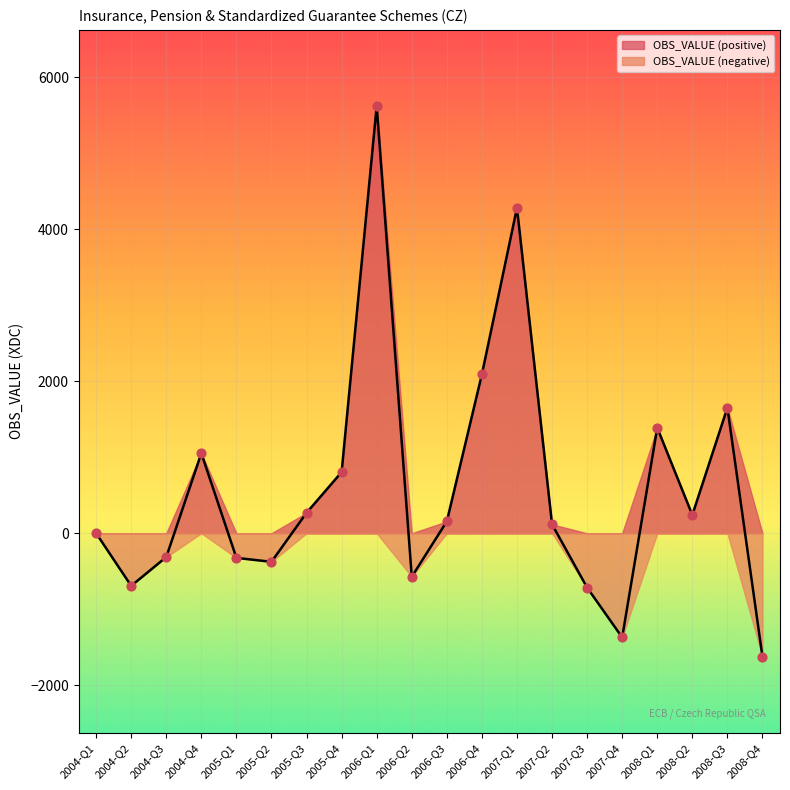

What is the ratio of the value at 2005-Q3 to the value at 2007-Q2?

2.3